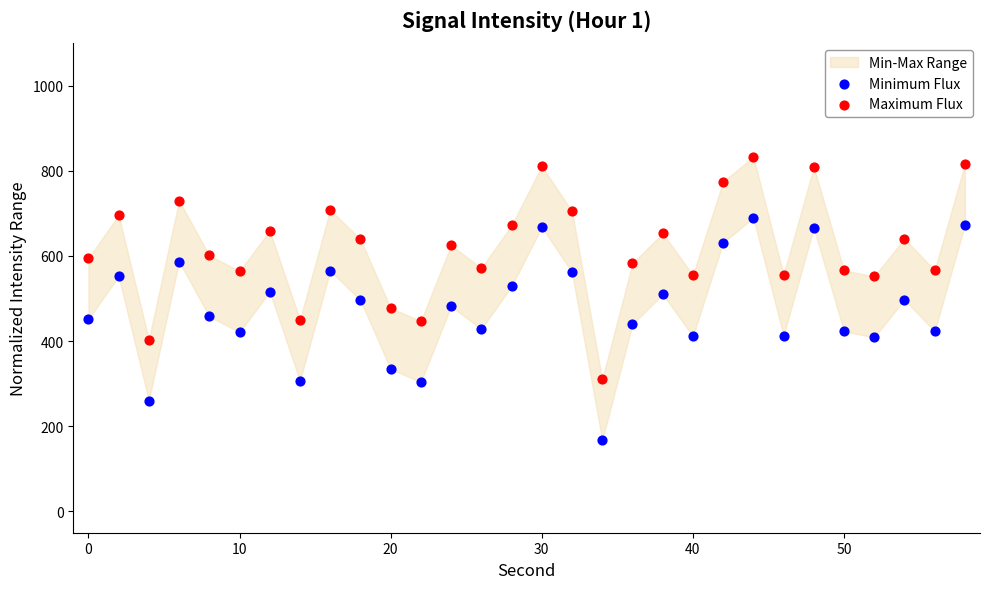

Across all data points, what is the range of X values (max minus min)?

58.0